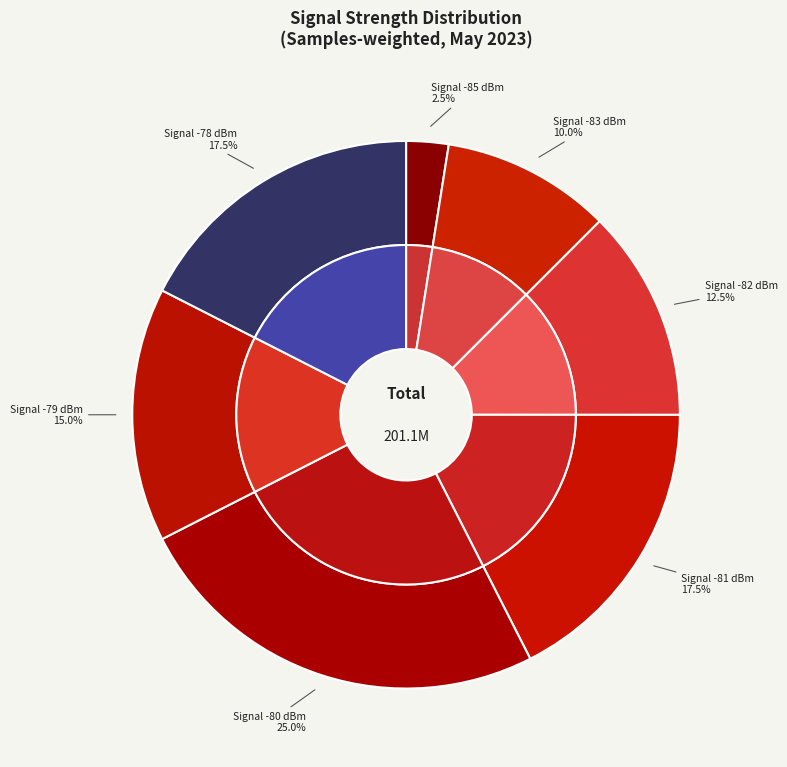

To the nearest percent, what percentage of the pie is 3?

3%